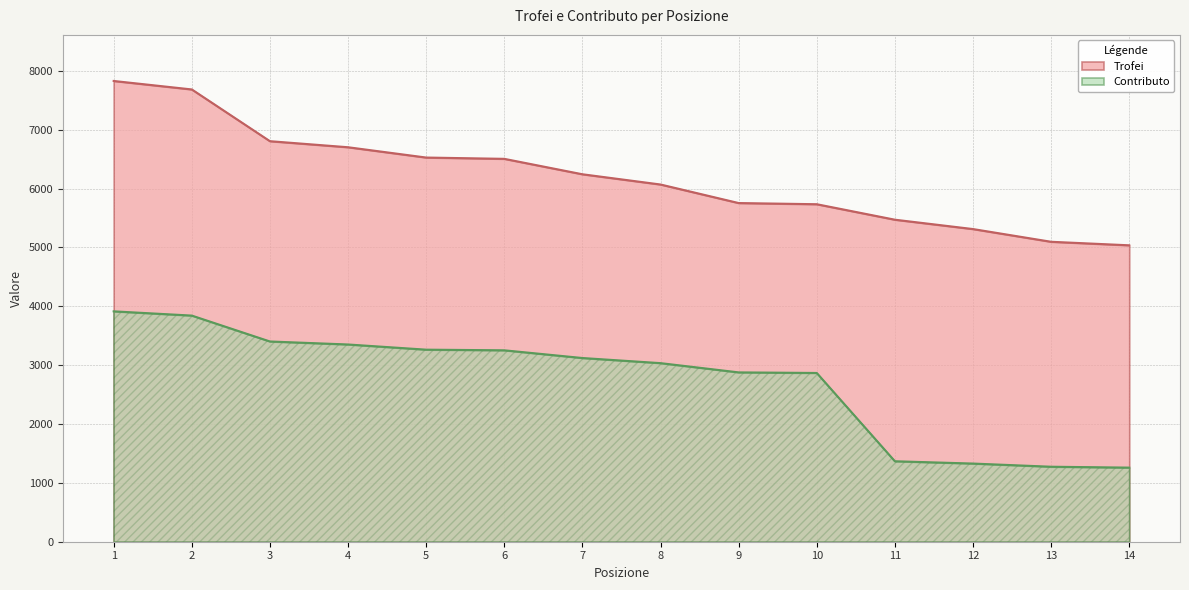

What is the spread (max minus min) of values at 1?

3914